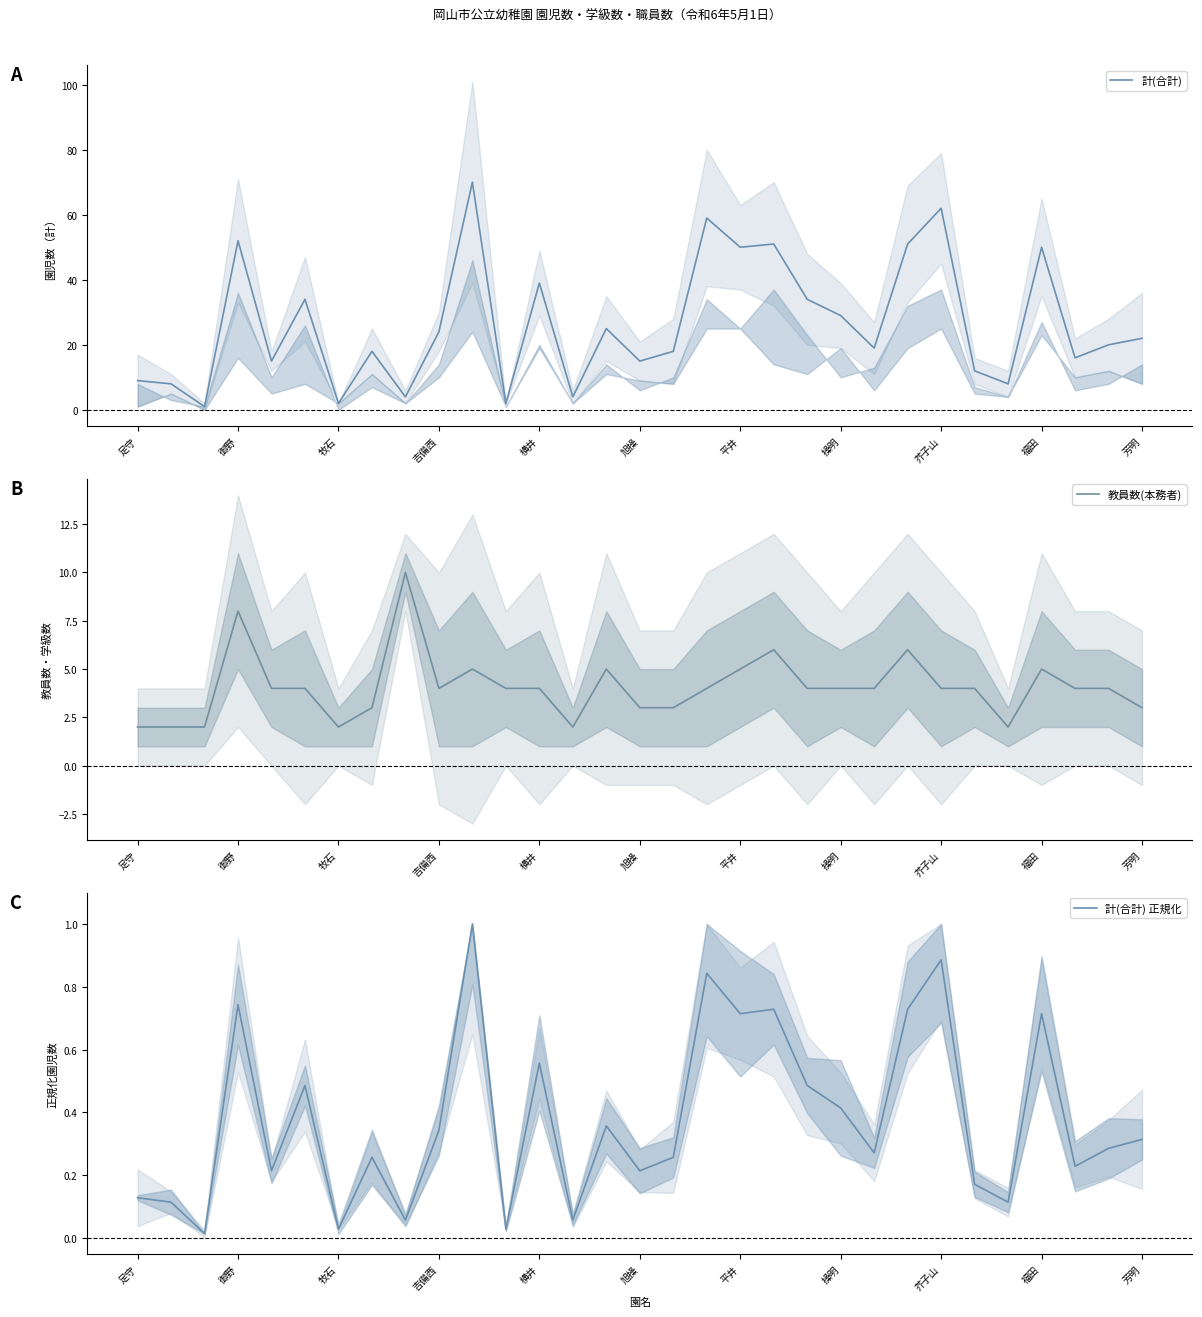

Does the chart display data point markers on the line(s)?

No